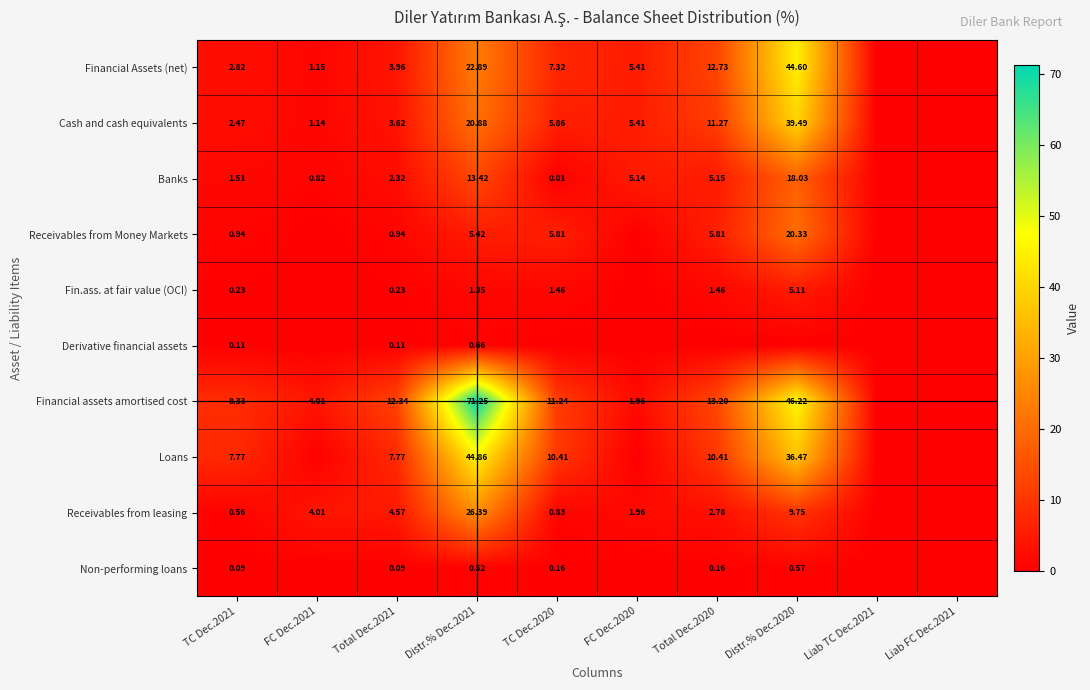

At how many categories does at least one series exceed 2?

8